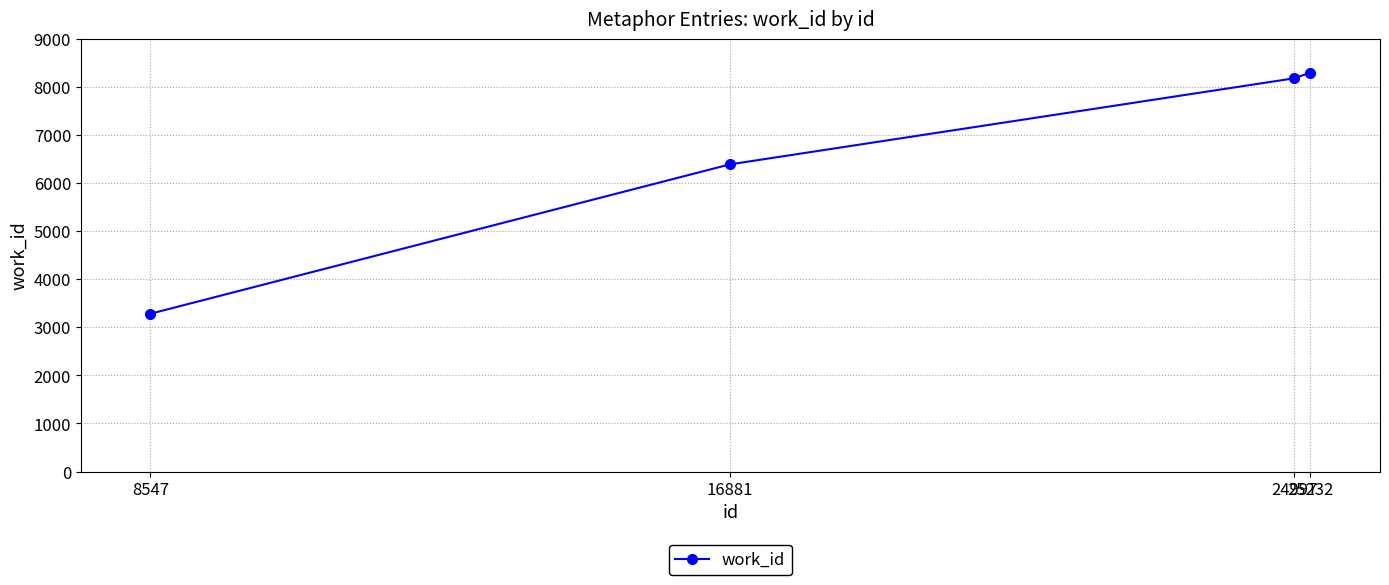

List the labels in order of value, largest first.

25232, 24997, 16881, 8547